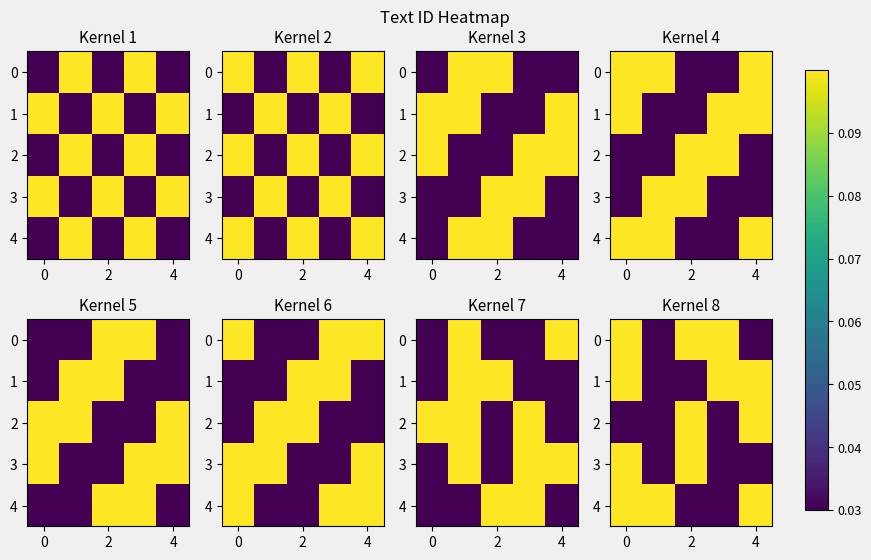

The value of 4 at 0 is 0.1. True or false?

False